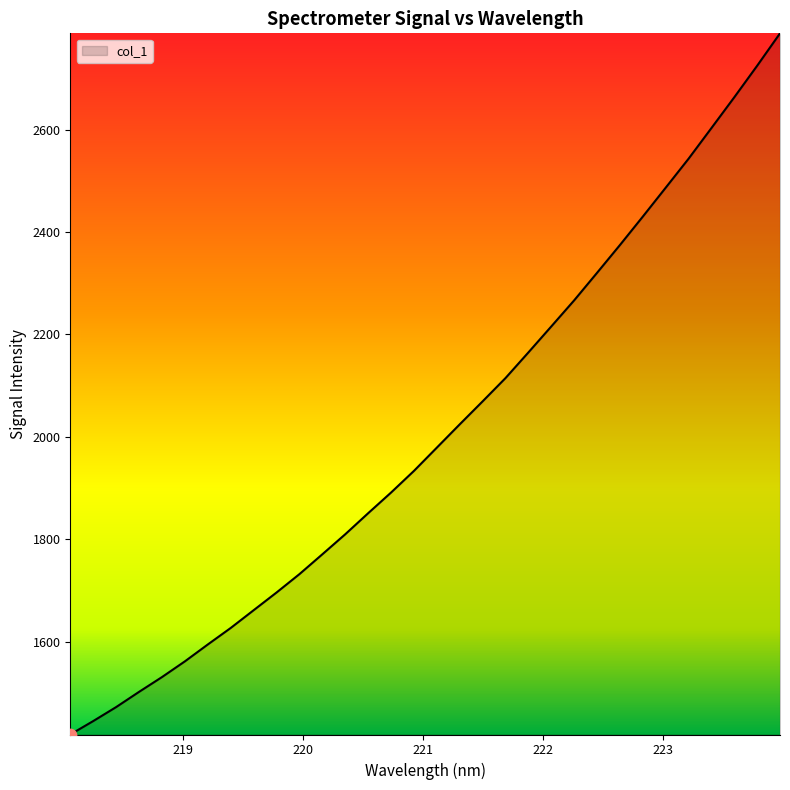

What is the smallest value displayed?

1419.3